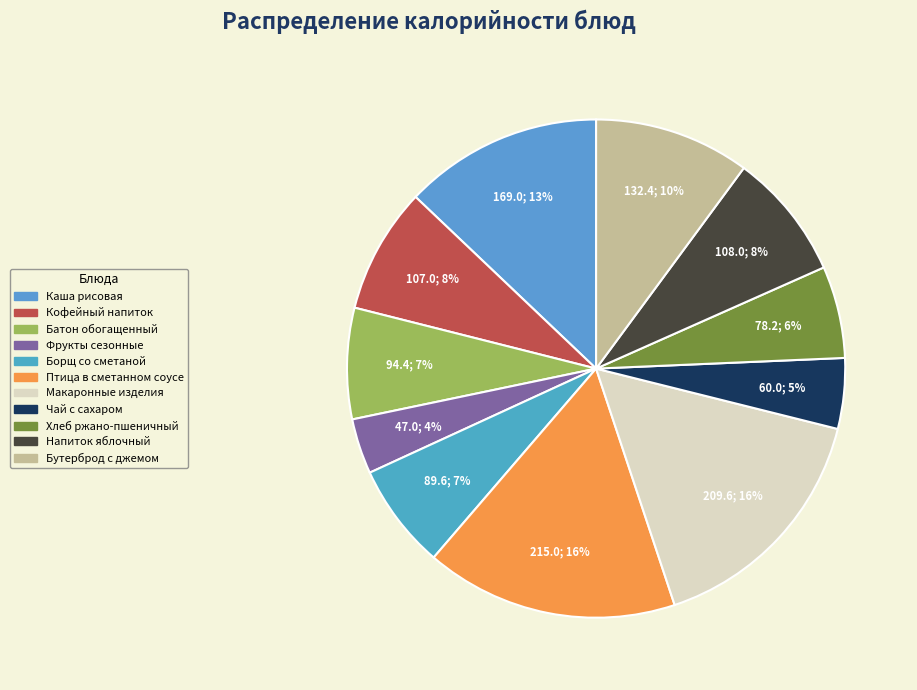

To the nearest percent, what is the average slice percentage?

9%